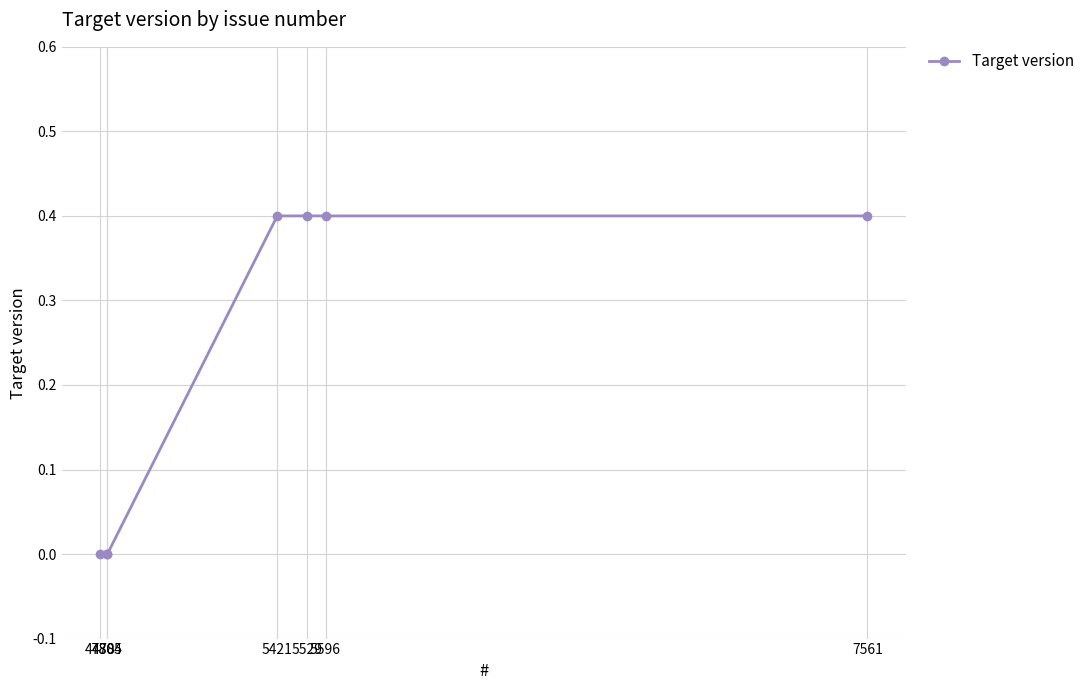

Reading left to right, extract all data points from this chart.

0.0	0.0	0.0	0.4	0.4	0.4	0.4